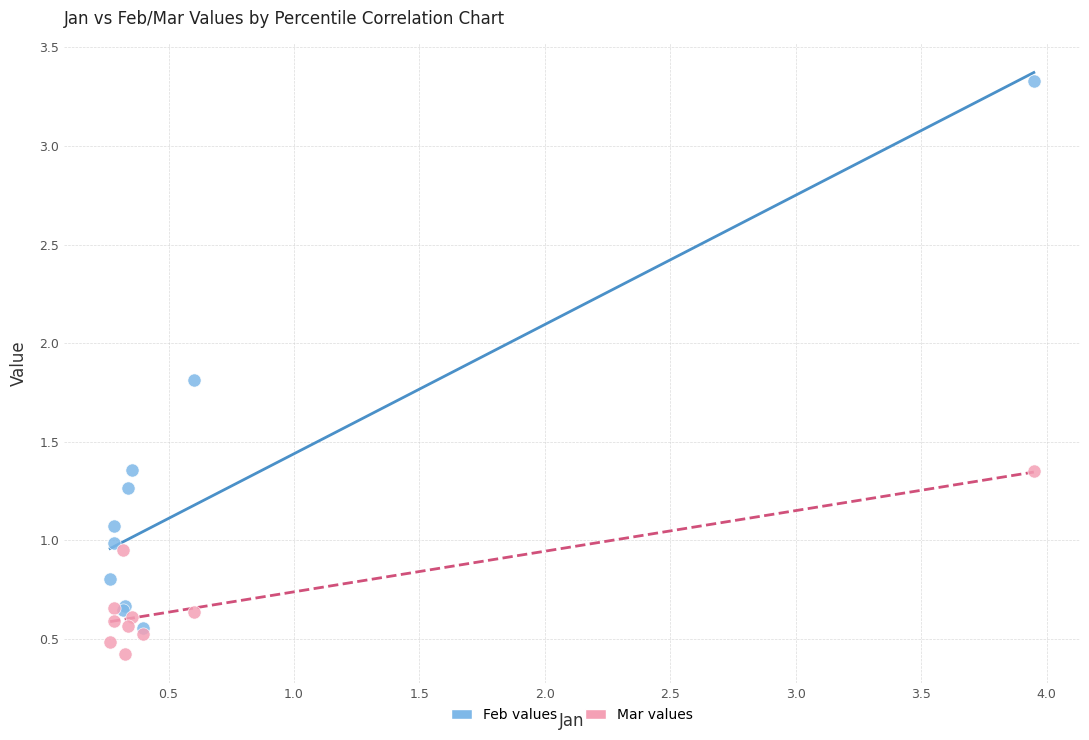

Which series has the widest spread of Y values?

Feb values